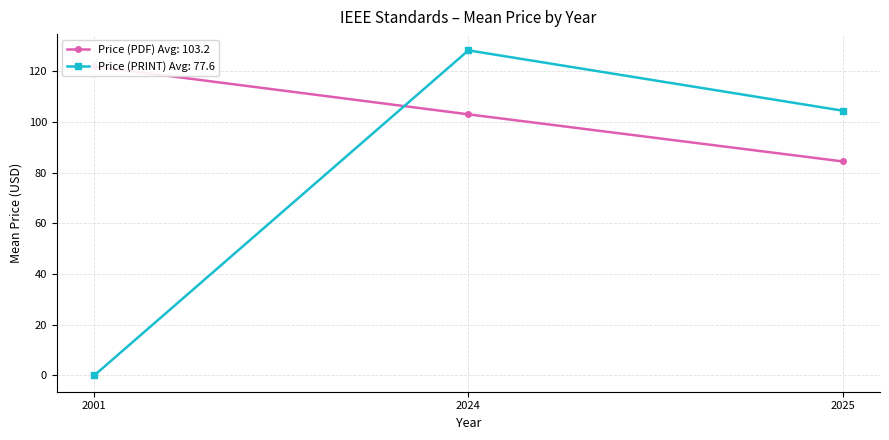

Which category has the lowest value in the Price (PRINT) Avg: 77.6 series?

2001